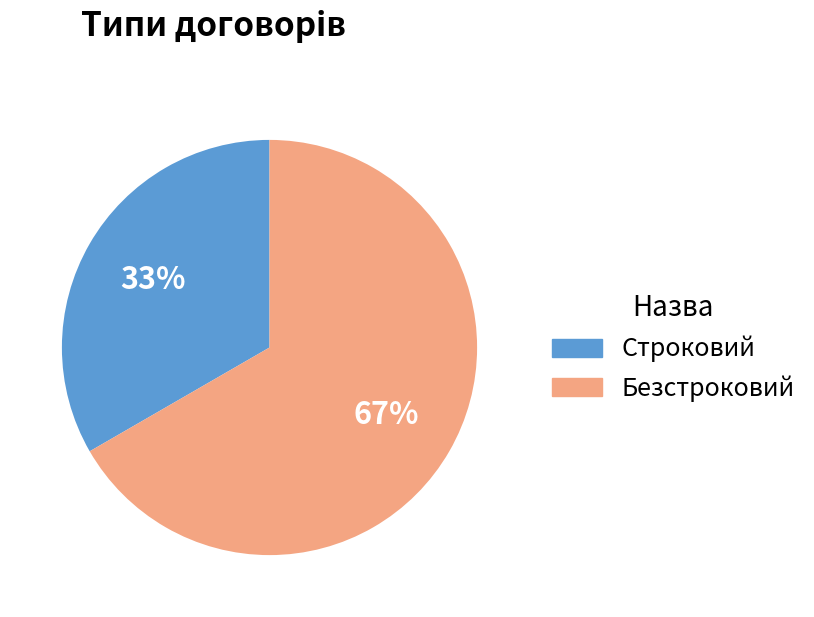

Is Строковий the majority of the pie?

No